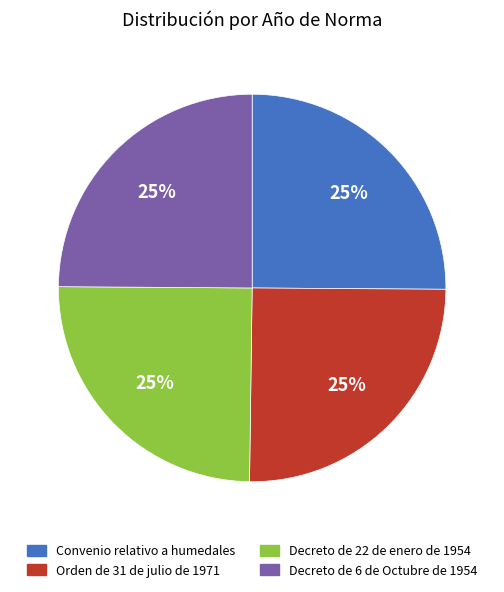

To the nearest percent, what is the average slice percentage?

25%